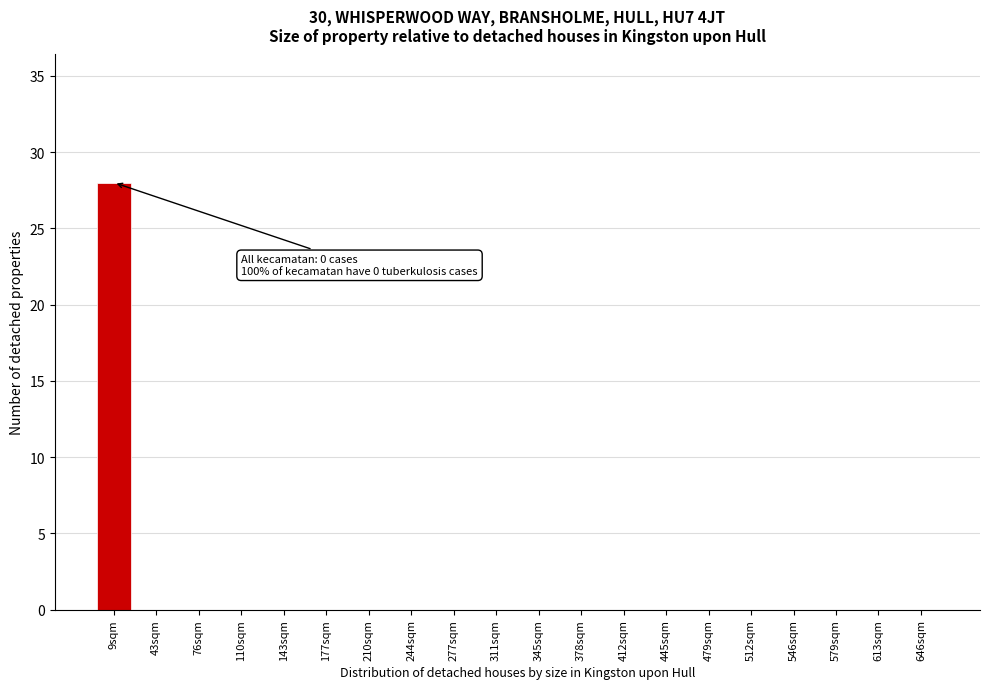

Reading left to right, transcribe all the data shown in this chart.

9sqm=28	43sqm=0	76sqm=0	110sqm=0	143sqm=0	177sqm=0	210sqm=0	244sqm=0	277sqm=0	311sqm=0	345sqm=0	378sqm=0	412sqm=0	445sqm=0	479sqm=0	512sqm=0	546sqm=0	579sqm=0	613sqm=0	646sqm=0